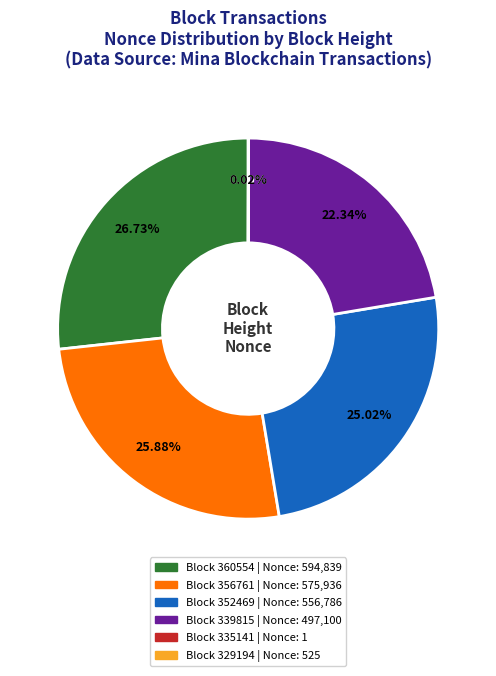

Is there any slice that represents more than half of the pie?

No